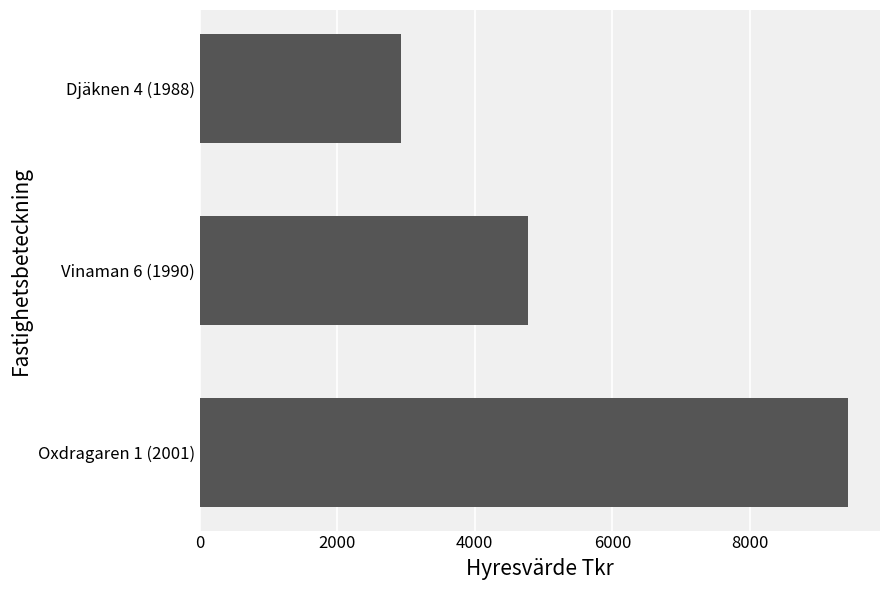

Reading bottom to top, transcribe all the data shown in this chart.

Oxdragaren 1 (2001)=9417	Vinaman 6 (1990)=4779	Djäknen 4 (1988)=2930